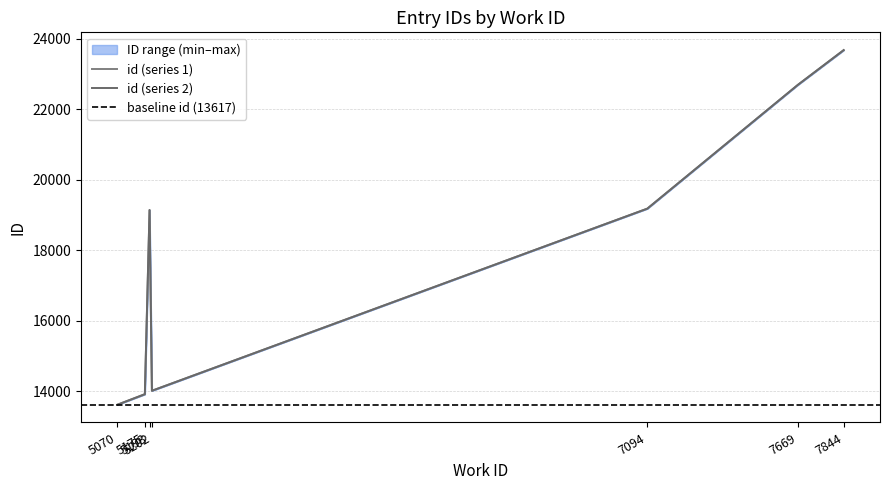

How many data points does each series have?

14